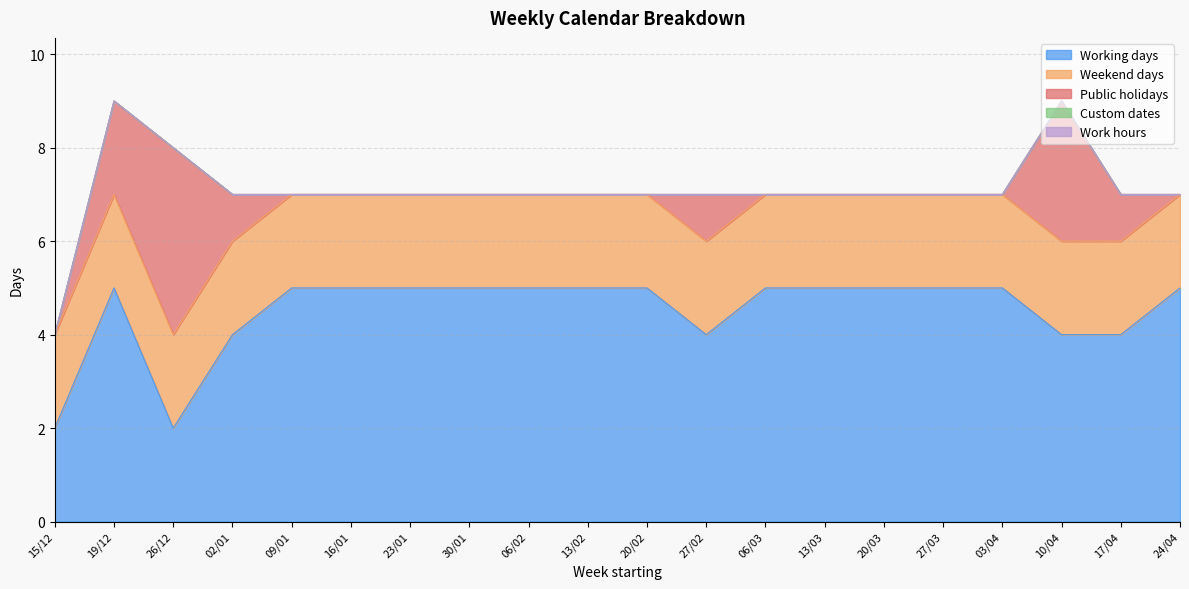

Is the value of Public holidays at 02/01 greater than the value of Custom dates at 02/01?

Yes